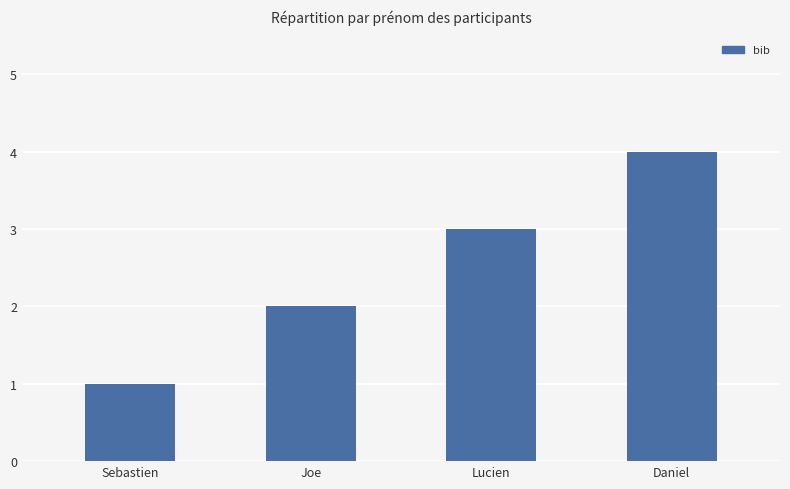

Reading left to right, what are all the values shown in this chart?

1	2	3	4